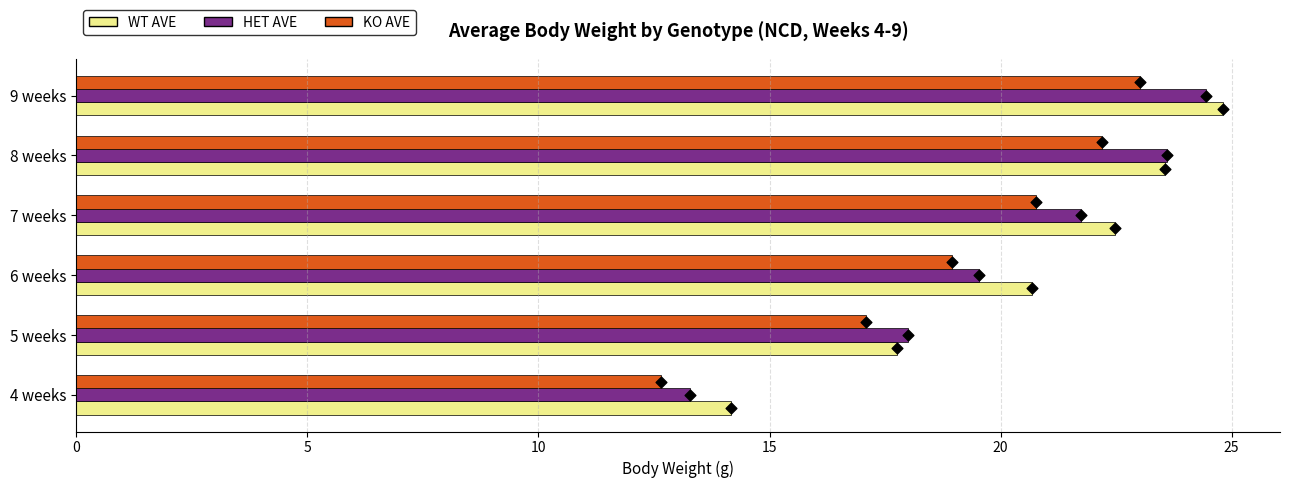

Which series reaches the maximum Y coordinate?

WT AVE